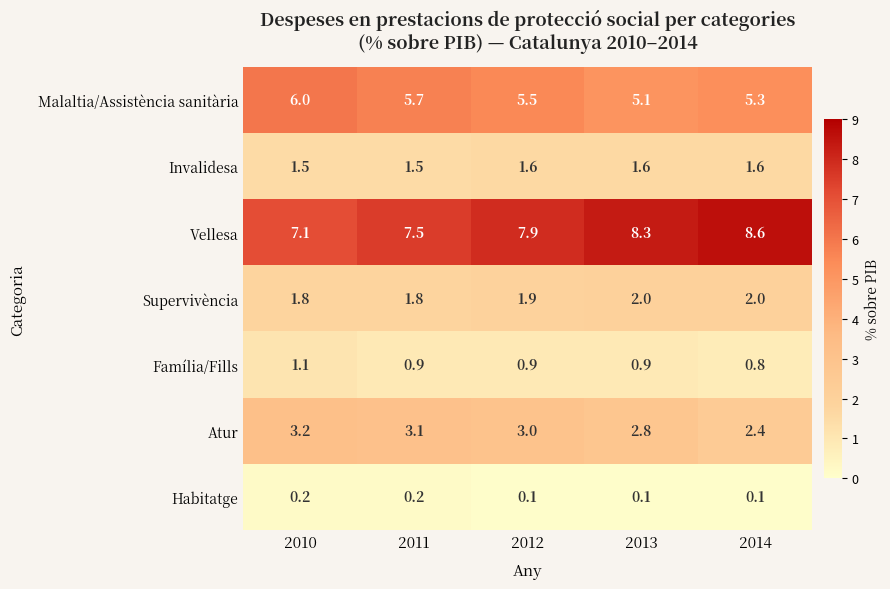

Which series has the largest total across all categories?

Vellesa